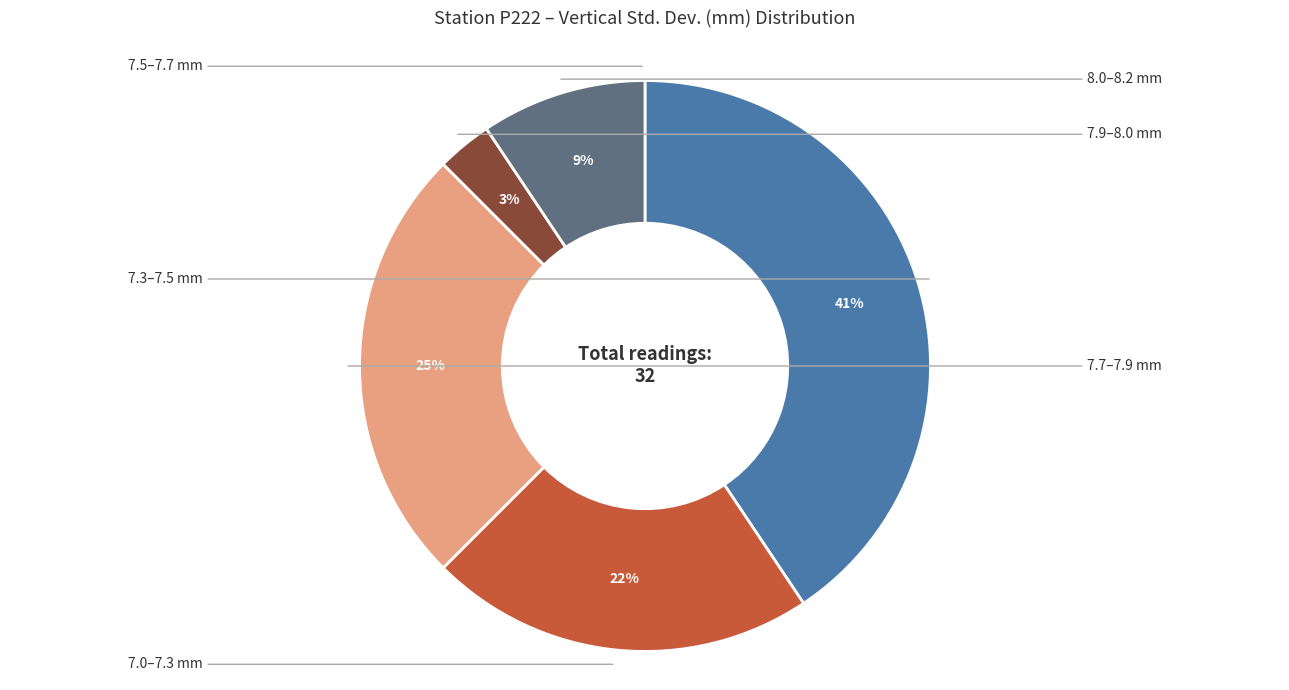

Is there any slice that represents more than half of the pie?

No